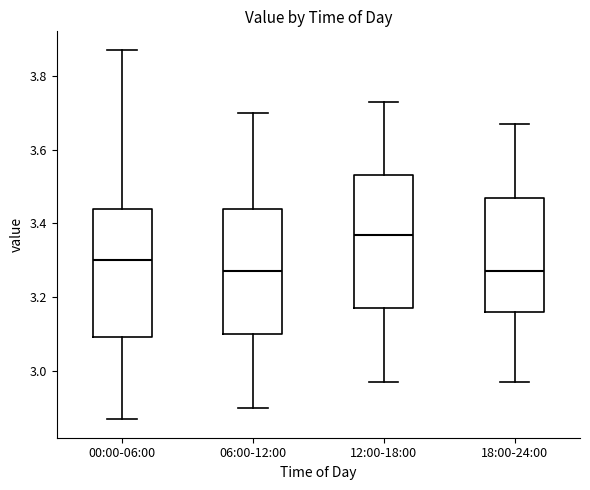

Reading left to right, read every box against the y-axis: the position of its median line, the range the box covers, and the ends of its whiskers. The values are not printed on the chart, so give them approximately, as read against the axis.

00:00-06:00: median 3.30, box 3.10 to 3.44, whiskers 2.88 to 3.88
06:00-12:00: median 3.28, box 3.10 to 3.44, whiskers 2.90 to 3.70
12:00-18:00: median 3.38, box 3.18 to 3.54, whiskers 2.98 to 3.74
18:00-24:00: median 3.28, box 3.16 to 3.48, whiskers 2.98 to 3.68